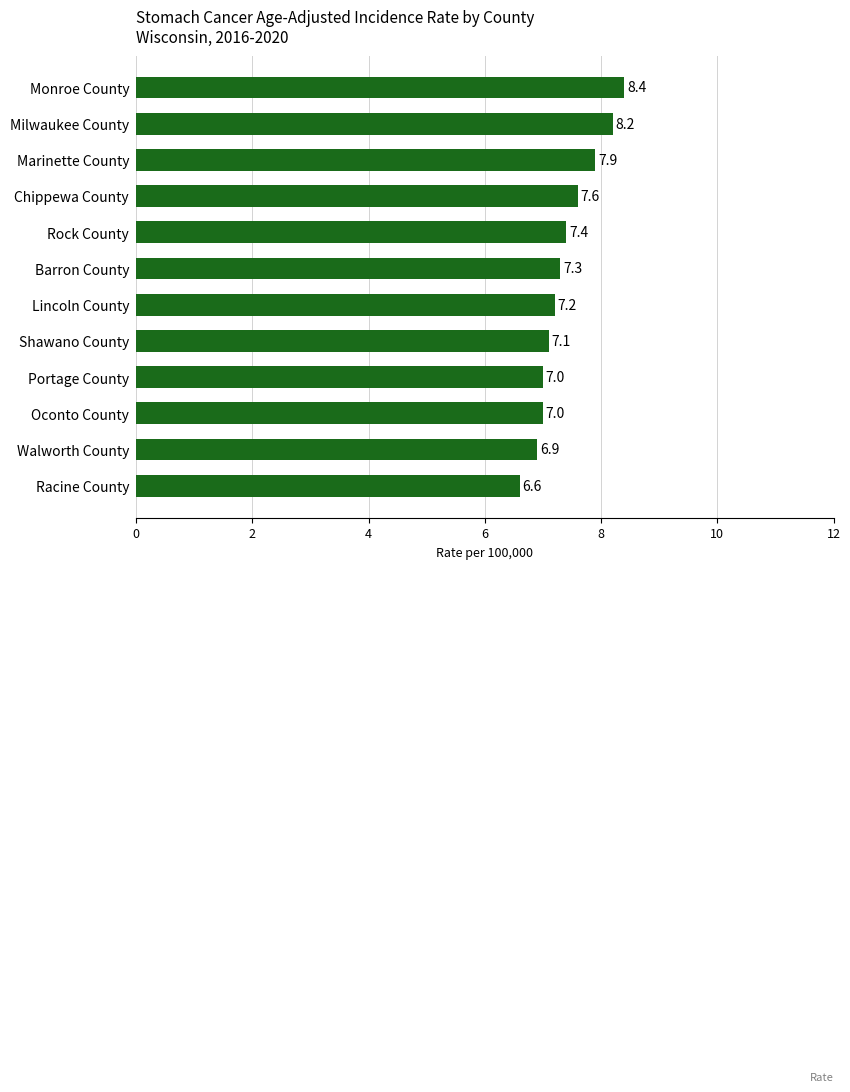

Reading top to bottom, list all the values displayed in this chart.

8.4	8.2	7.9	7.6	7.4	7.3	7.2	7.1	7.0	7.0	6.9	6.6